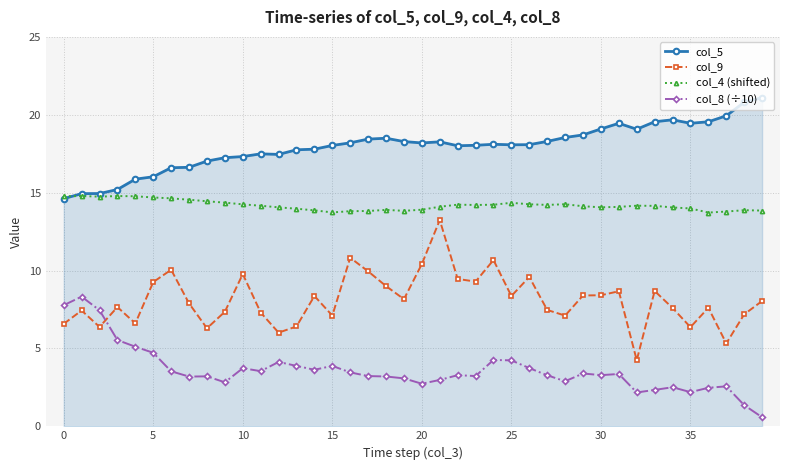

Rank the series by their average value, from highest to lowest.

col_5, col_4 (shifted), col_9, col_8 (÷10)